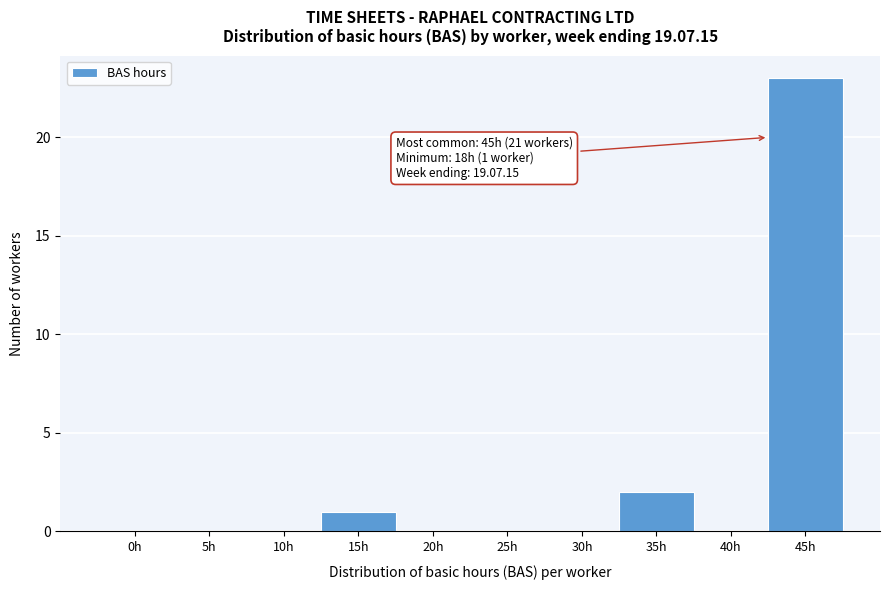

Reading right to left, what are all the values shown in this chart?

45h=23	40h=0	35h=2	30h=0	25h=0	20h=0	15h=1	10h=0	5h=0	0h=0